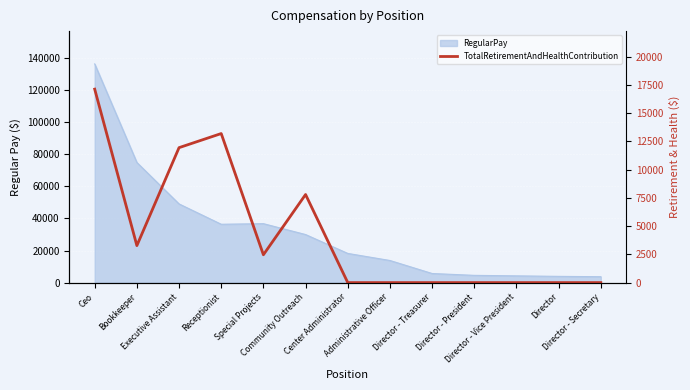

How many values are between 0 and 7798?

10